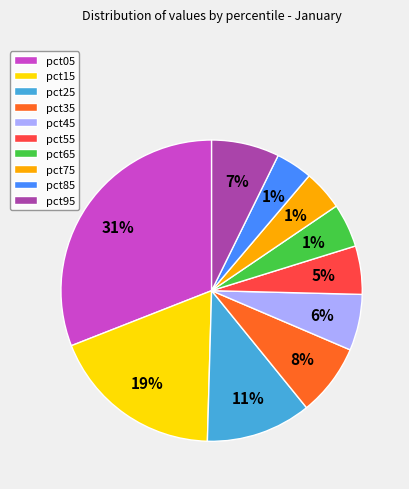

Do pct15 and pct65 together represent more than half of the pie?

No